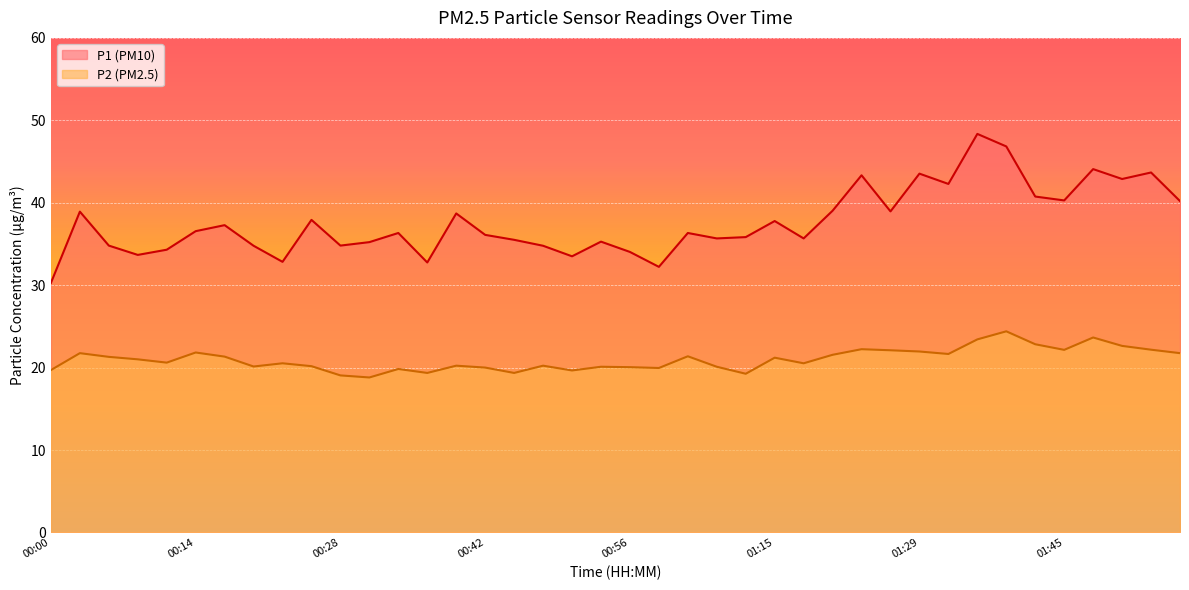

Which label corresponds to the largest value in the chart?

01:37